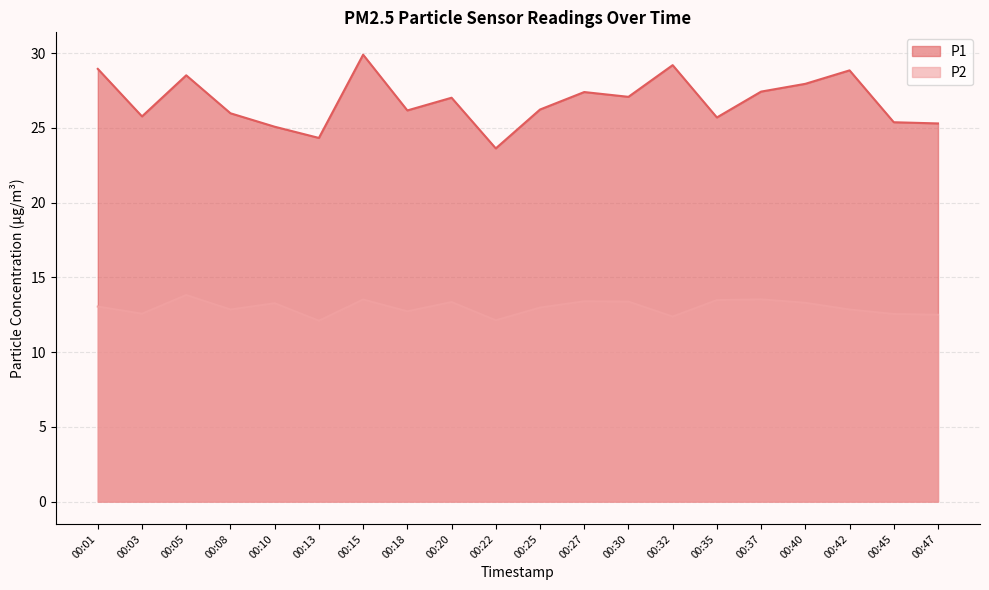

List the series in order of their overall mean, lowest first.

P2, P1